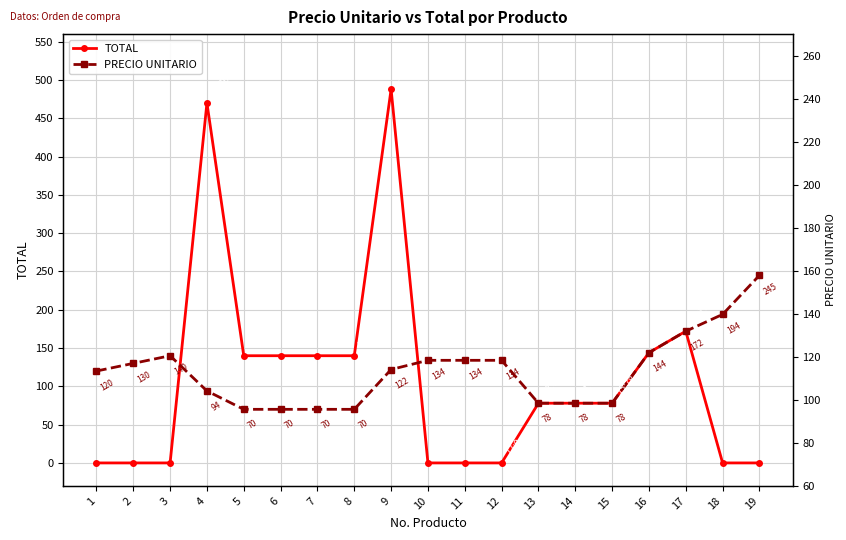

What is the difference between the highest and lowest values at 11?

134